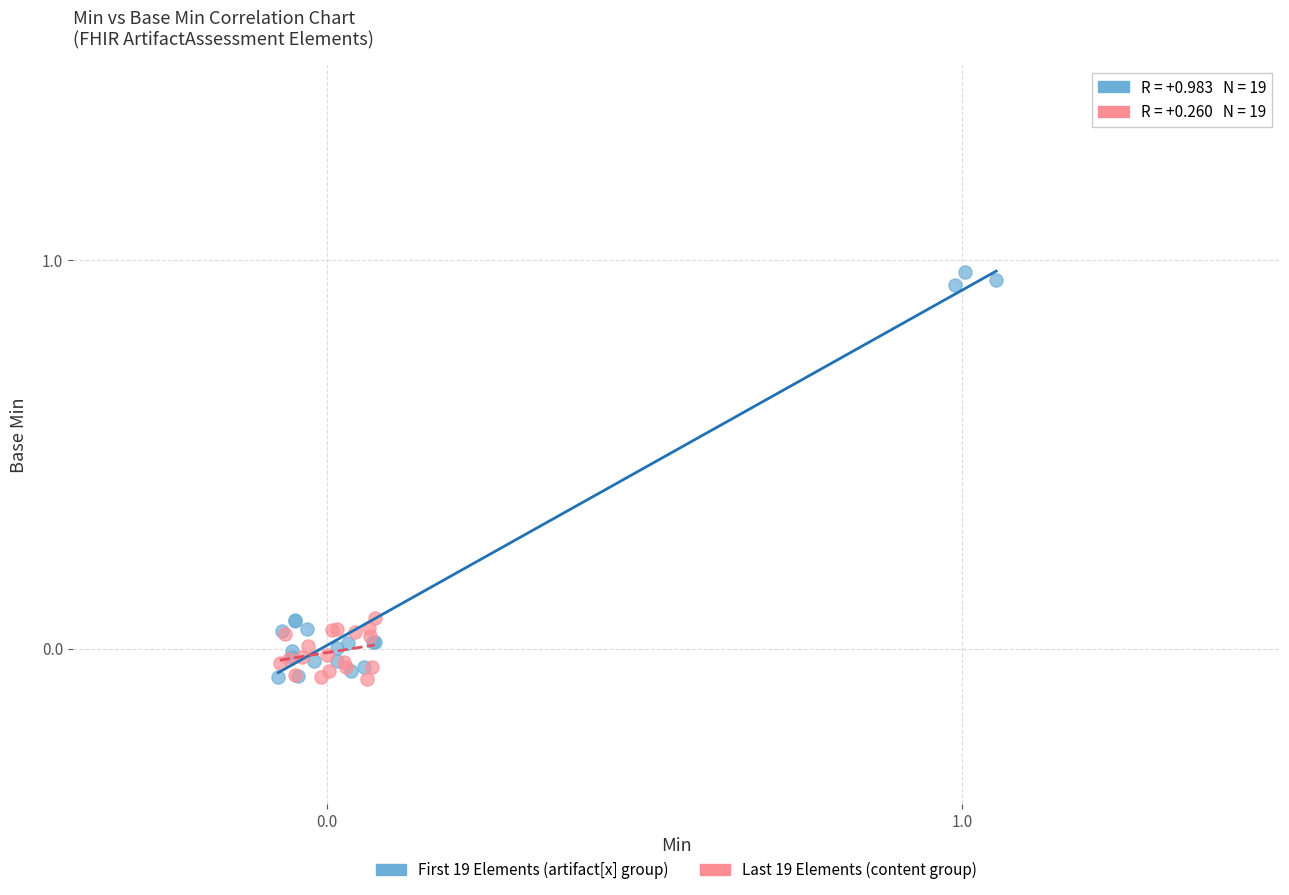

Which series contains the highest Y value?

First 19 Elements (artifact[x] group)